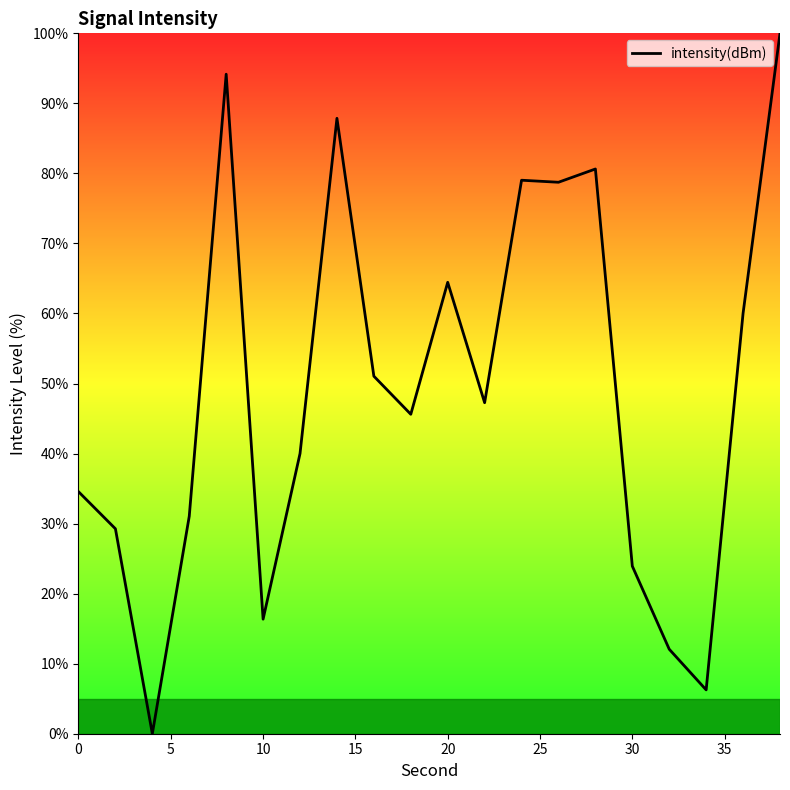

What is the difference between the maximum and minimum values?

100.0